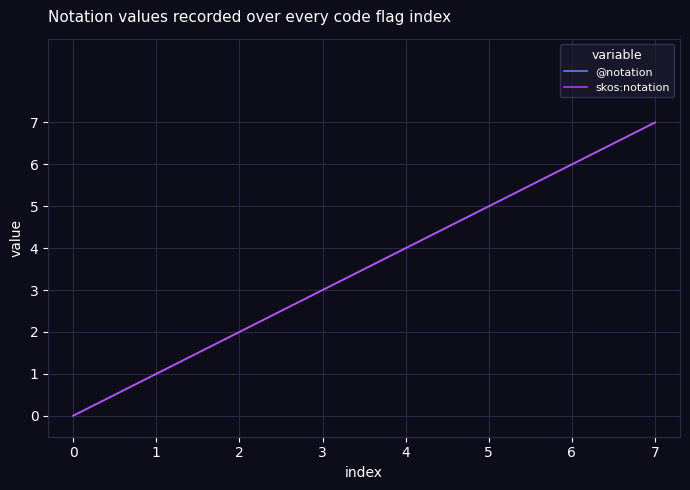

Does the chart have visible grid lines?

Yes